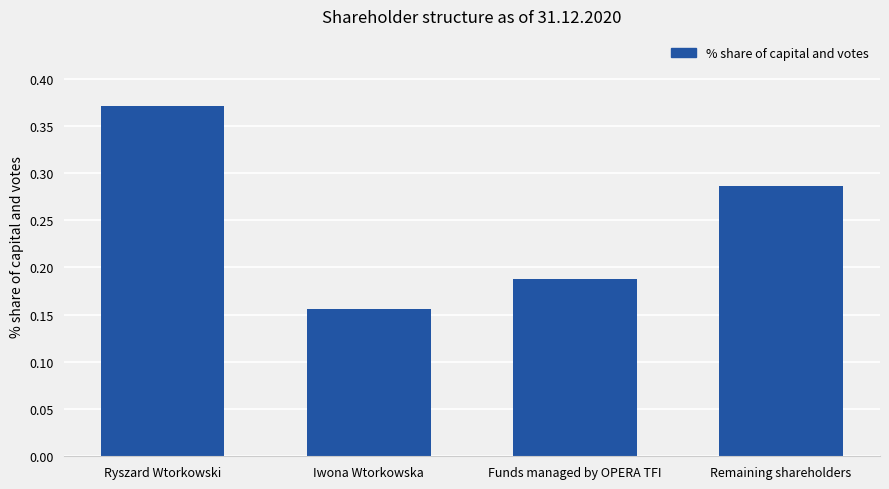

Which label corresponds to the largest value in the chart?

Ryszard Wtorkowski